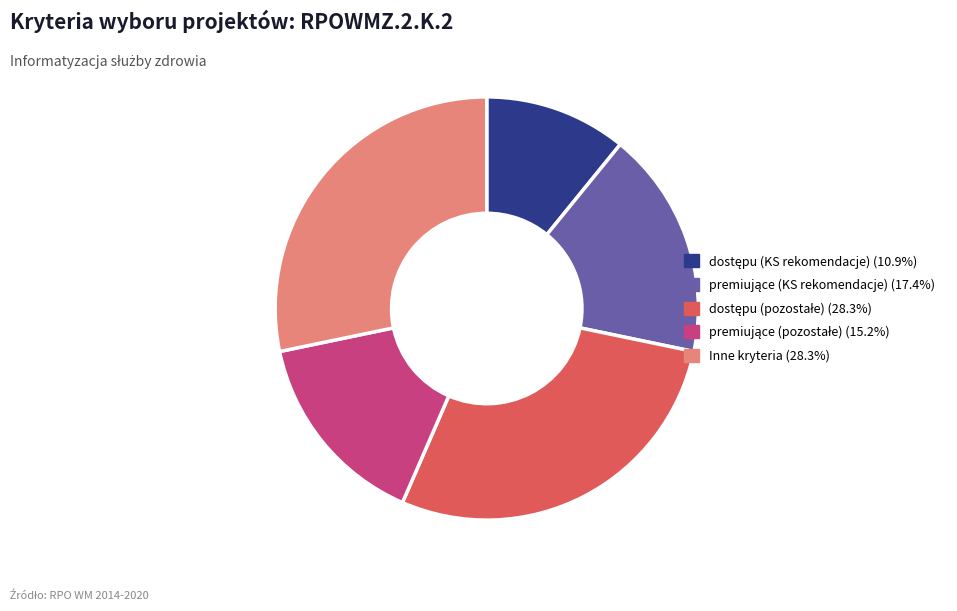

Is there any slice that represents more than half of the pie?

No